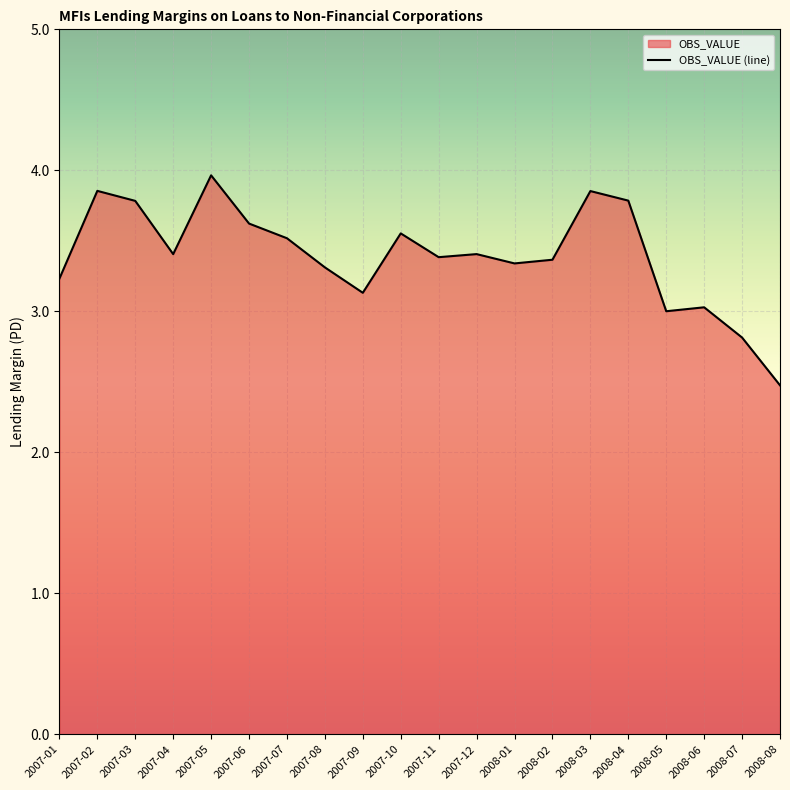

Which category has the lowest value across all series?

2008-08